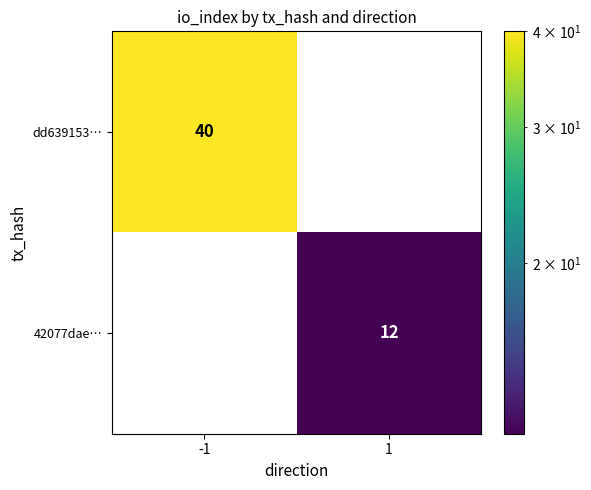

Is it true that 42077dae… equals 12 at 1?

True